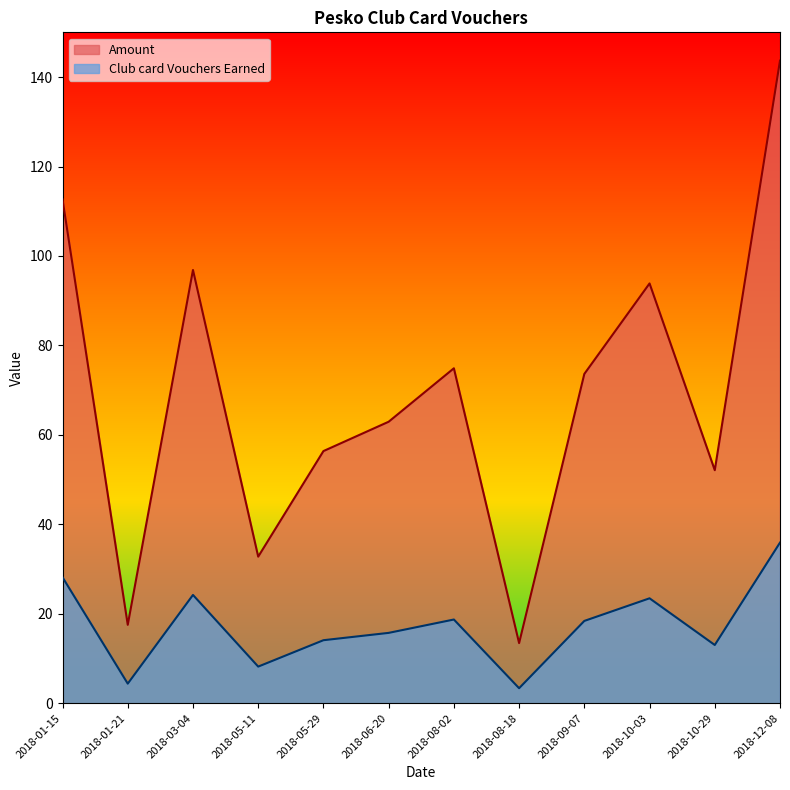

Reading left to right, transcribe all the data shown in this chart.

Amount: 112.7	17.5	96.9	32.8	56.4	62.9	74.9	13.4	73.6	93.9	52.1	143.7
Club card Vouchers Earned: 28.2	4.4	24.2	8.2	14.1	15.7	18.7	3.4	18.4	23.5	13.0	35.9